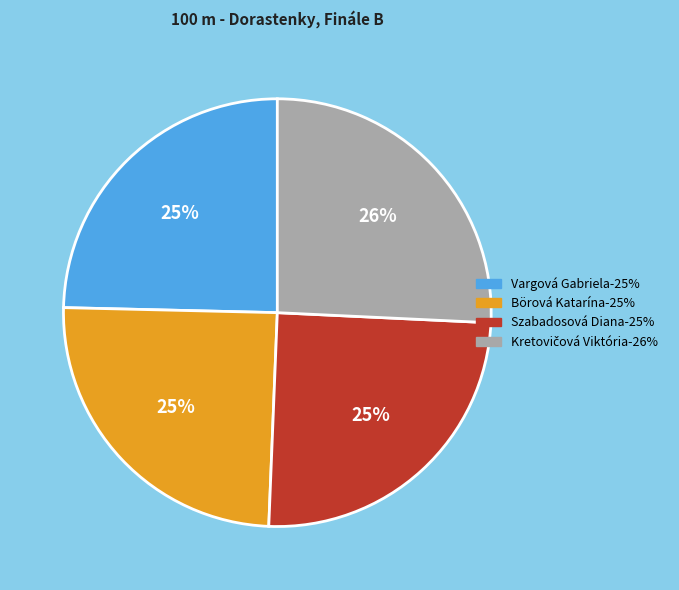

Is there any slice that represents more than half of the pie?

No